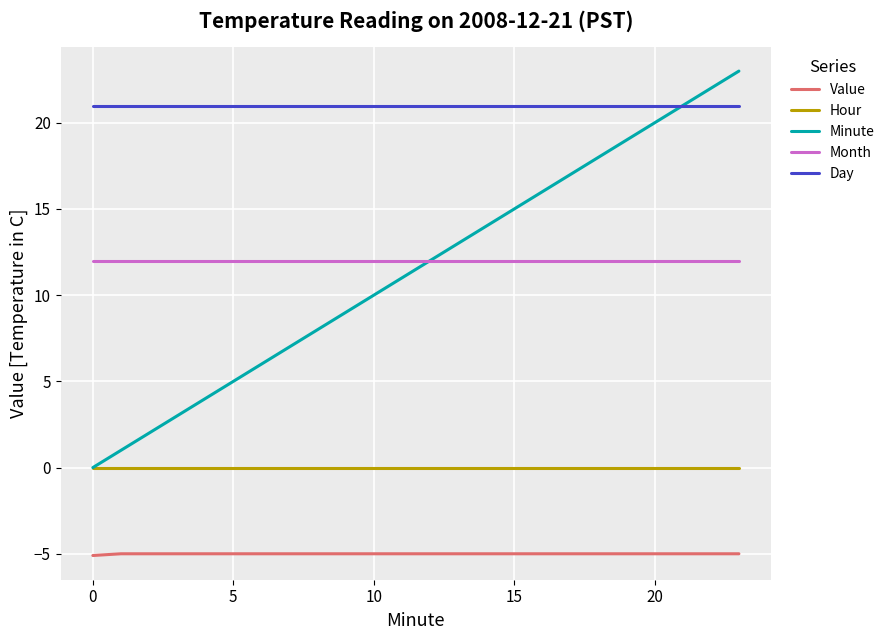

True or false: Minute and Value intersect in this chart.

False